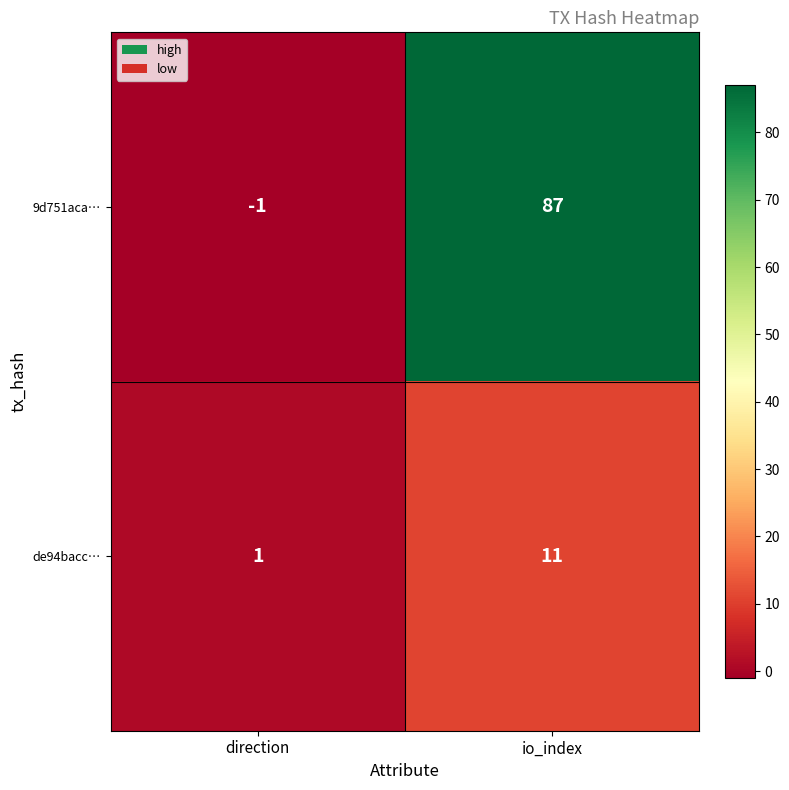

How many distinct data groups are displayed?

2